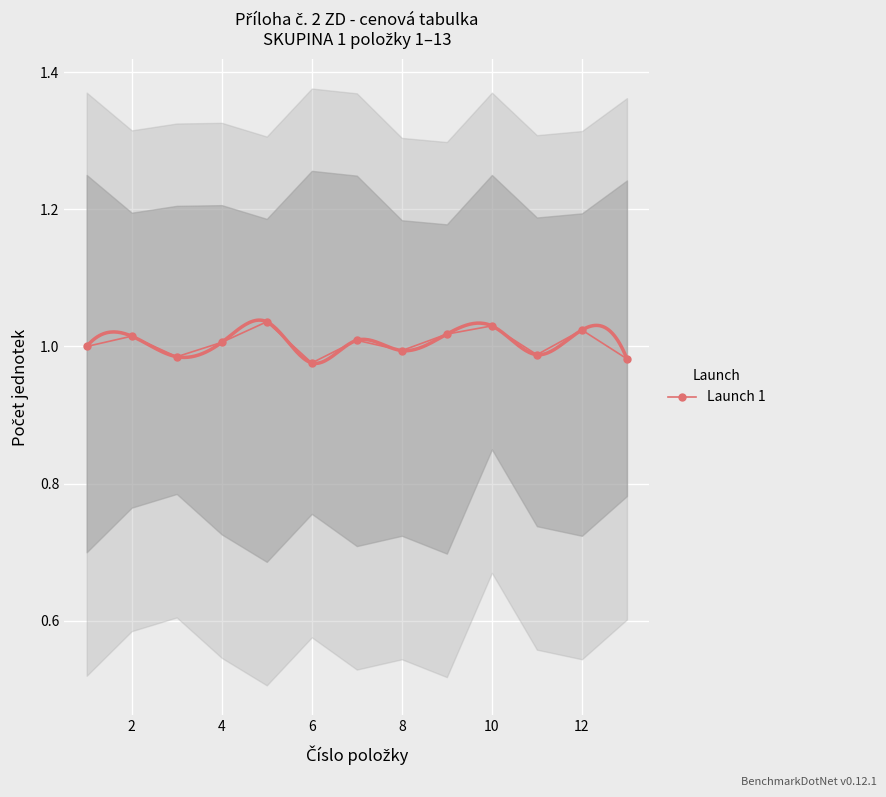

The Launch 1 series shows 0.6 at 6. True or false?

False